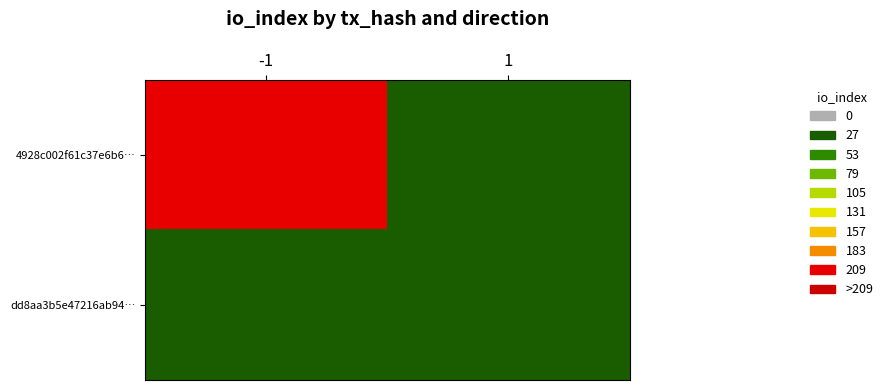

Reading left to right, what are all the values shown in this chart?

4928c002f61c37e6b6…: -1=261	1=0
dd8aa3b5e47216ab94…: -1=0	1=0